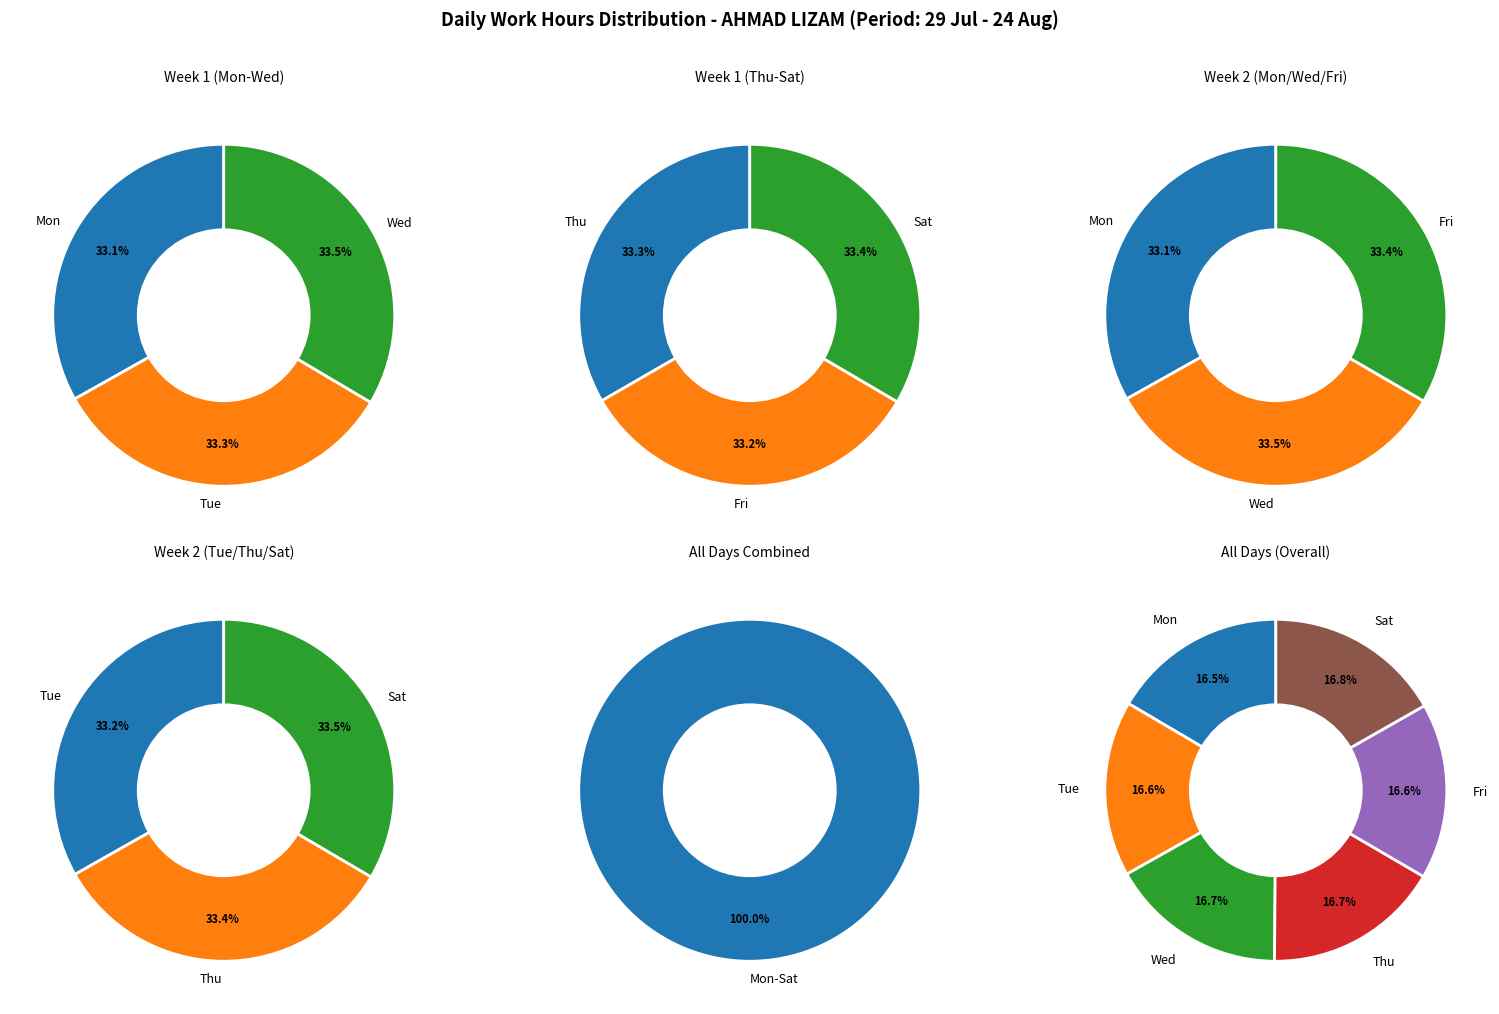

Is it true that 7 is 5% of the pie?

True